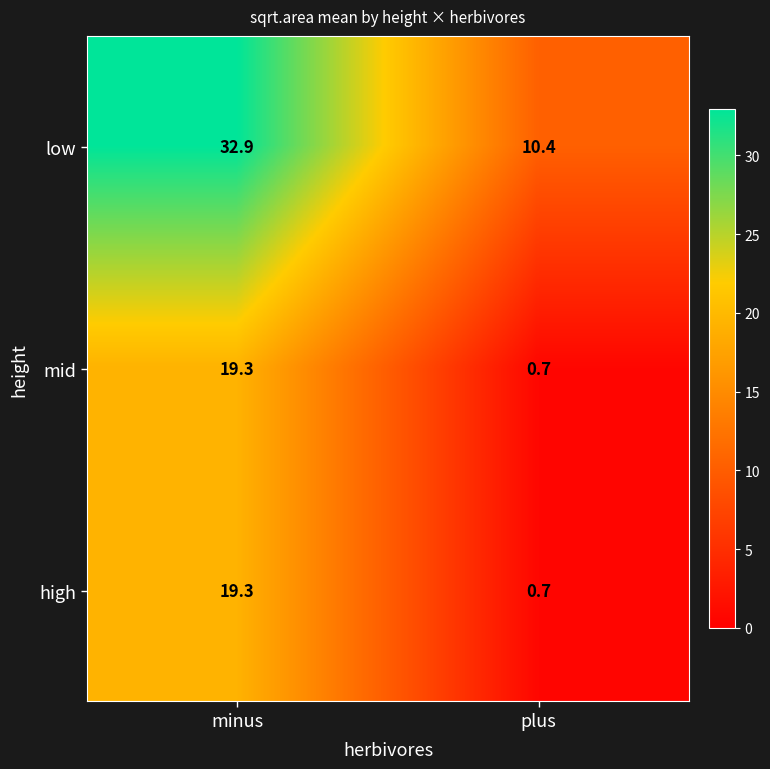

Which label corresponds to the largest value in the chart?

minus